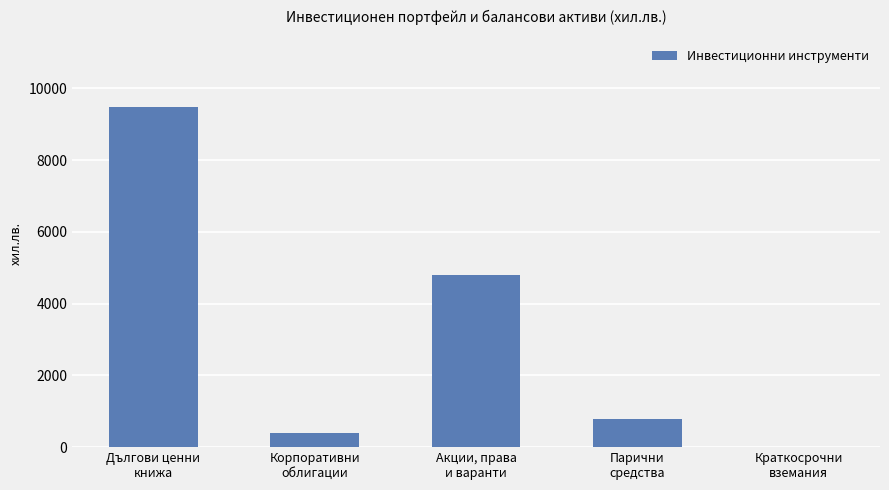

What is the maximum value shown in the chart?

9480